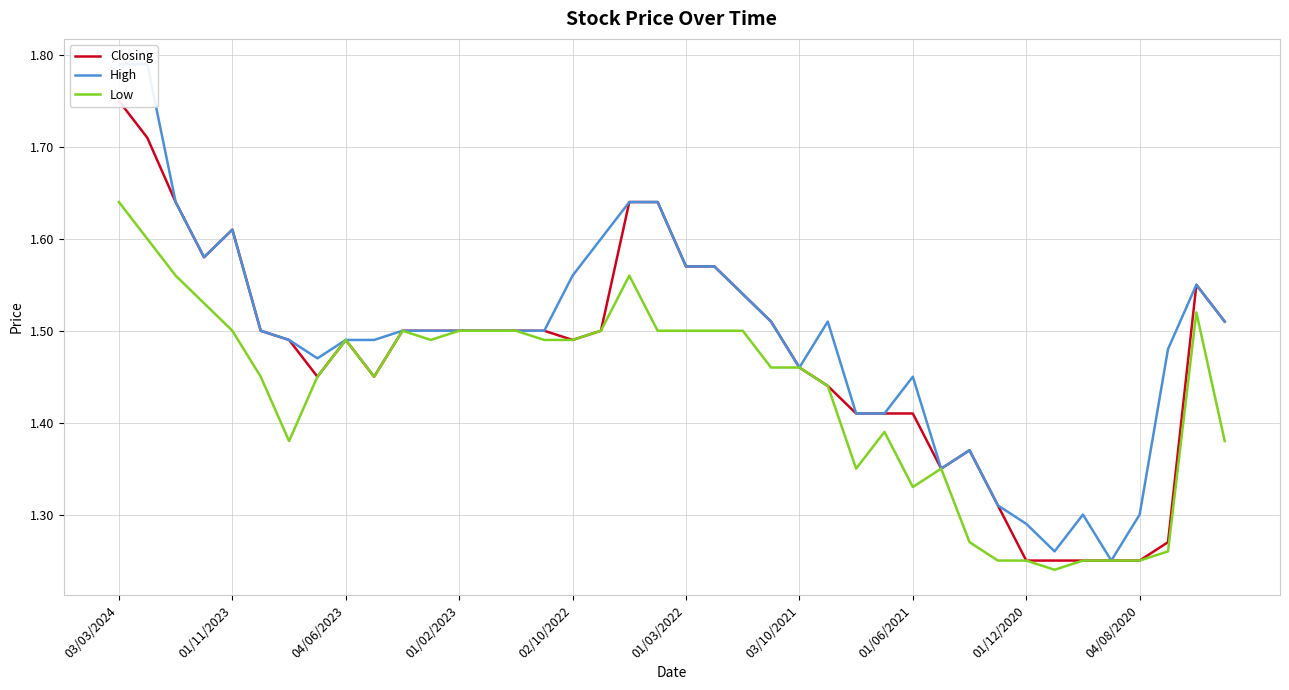

Which category has the lowest value in the Low series?

33